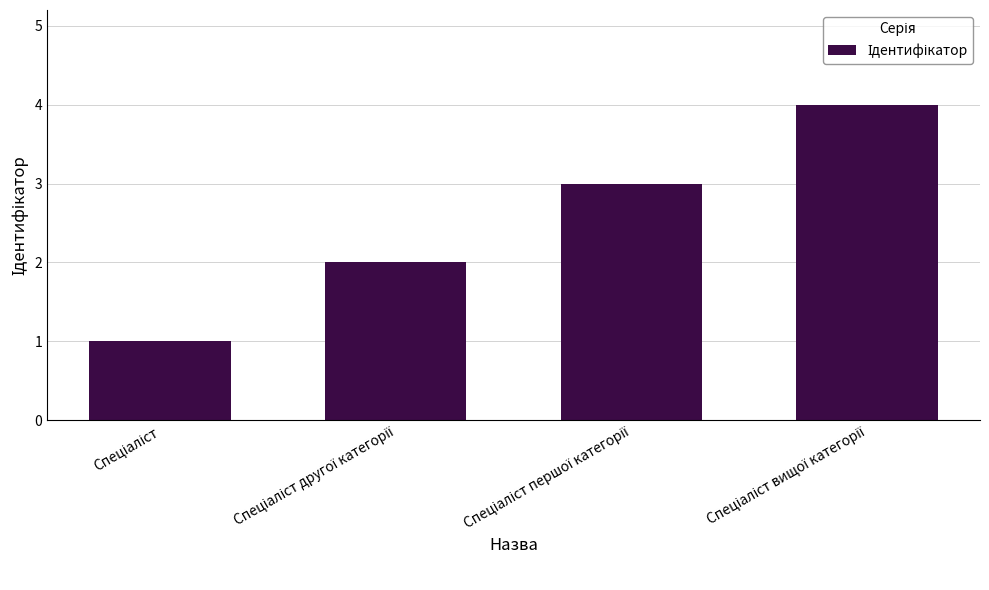

What is the maximum value shown in the chart?

4